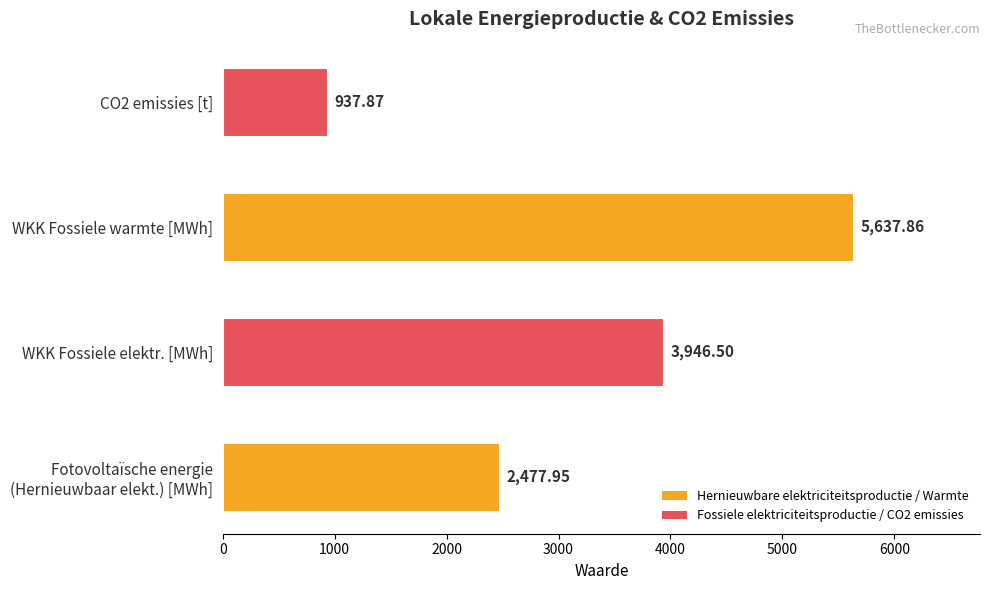

At which category does the chart reach its peak across all series?

WKK Fossiele warmte [MWh]